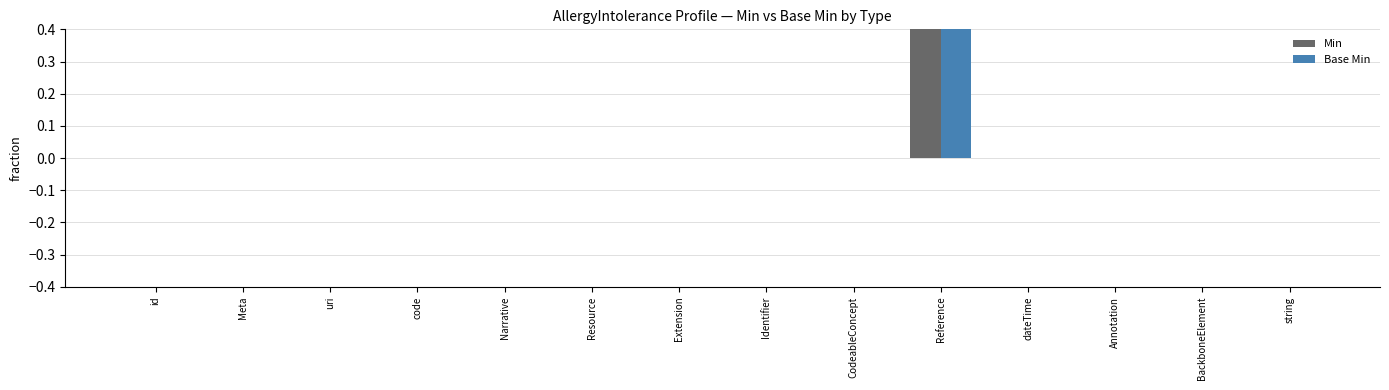

Between dateTime and BackboneElement, which series saw the biggest shift?

Min